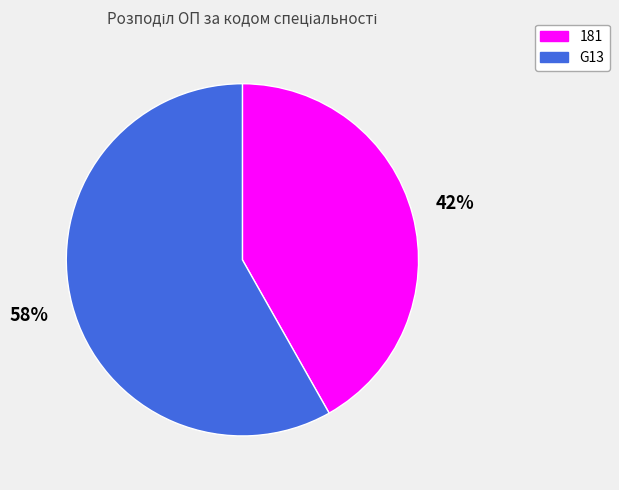

Combined, do 181 and G13 account for over 50%?

Yes